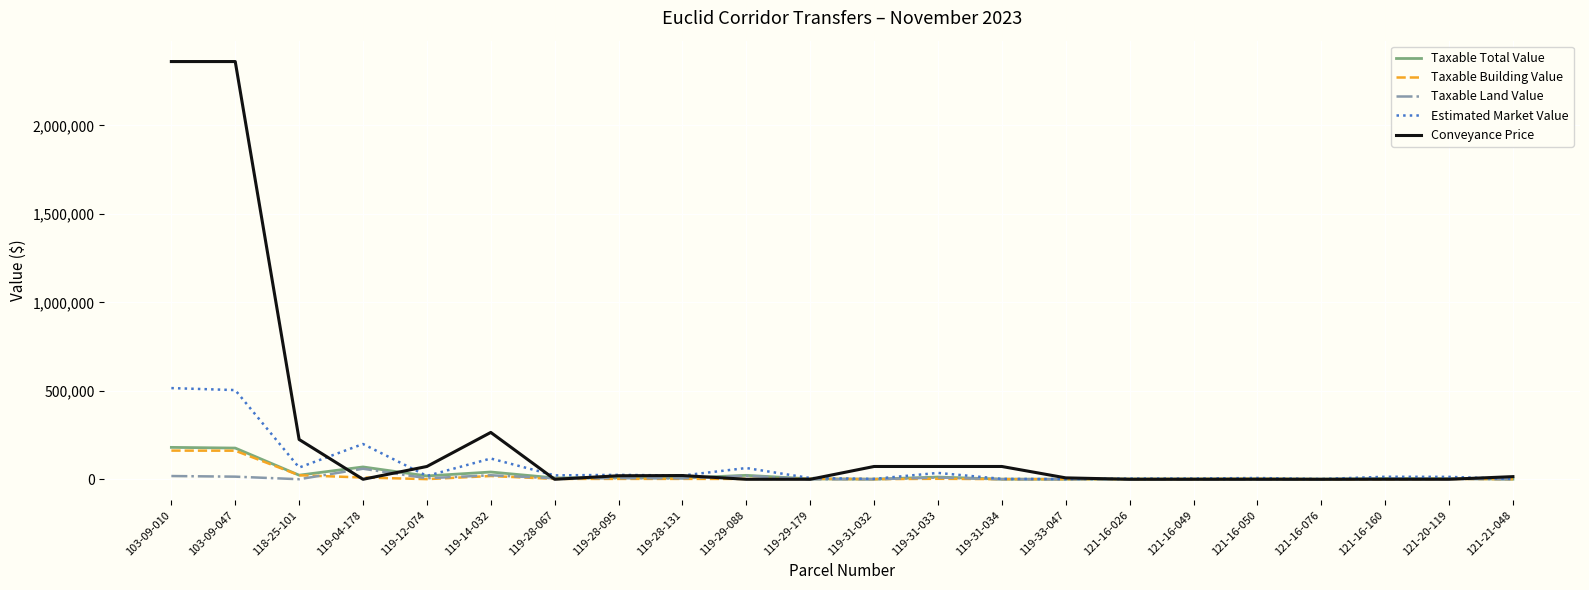

Which series has the largest total across all categories?

Conveyance Price